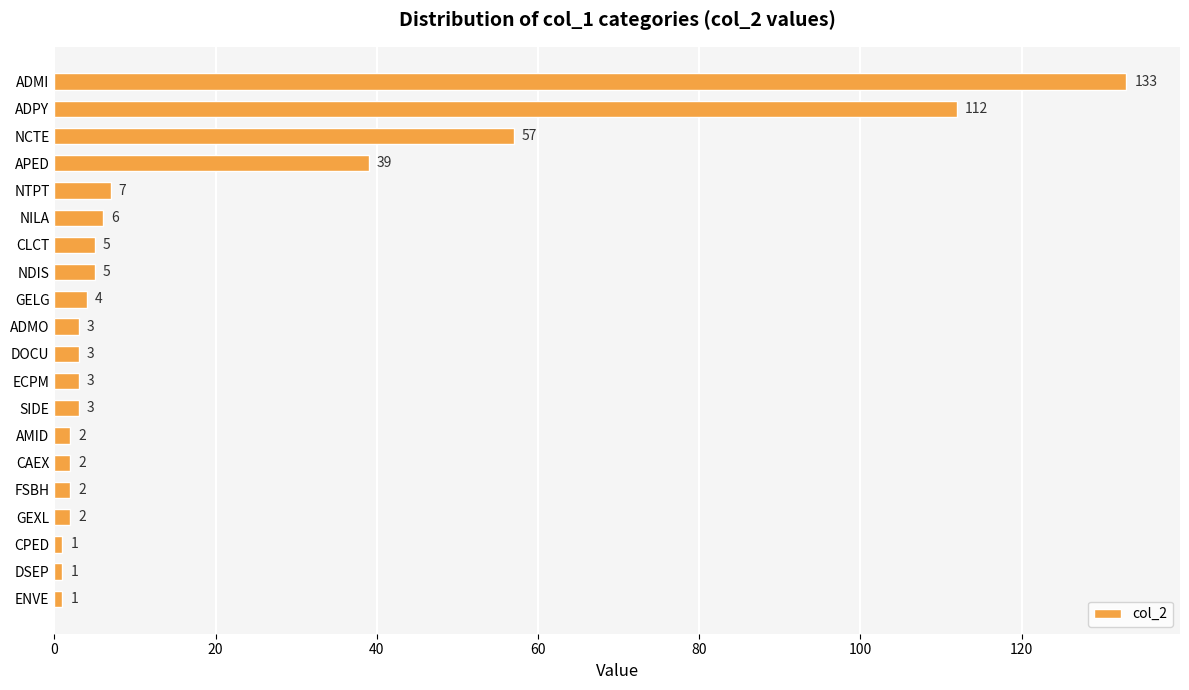

What is the smallest value displayed?

1